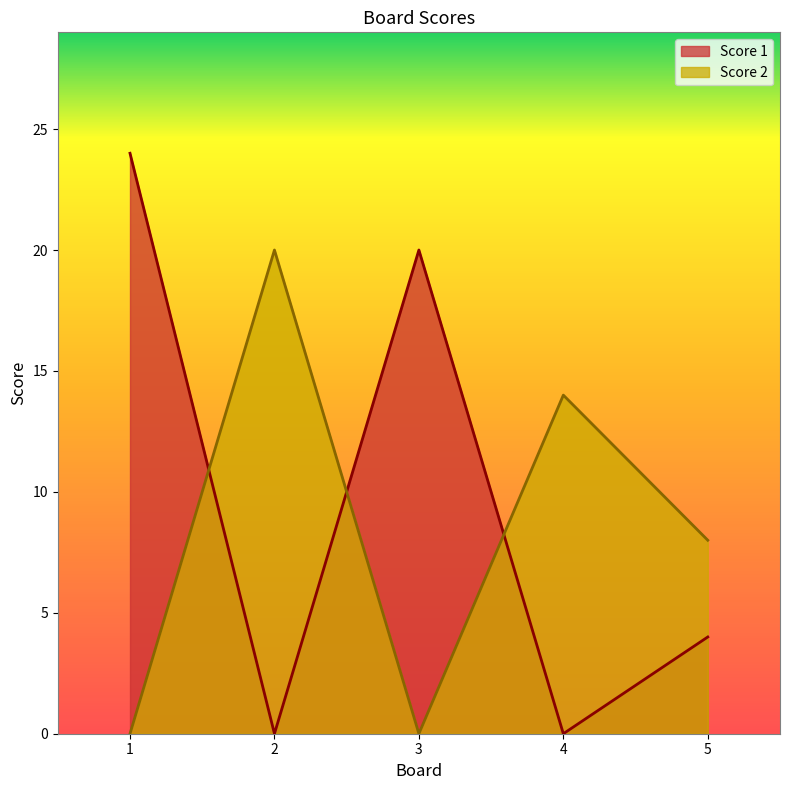

Which category has the highest value in the Score 1 series?

1